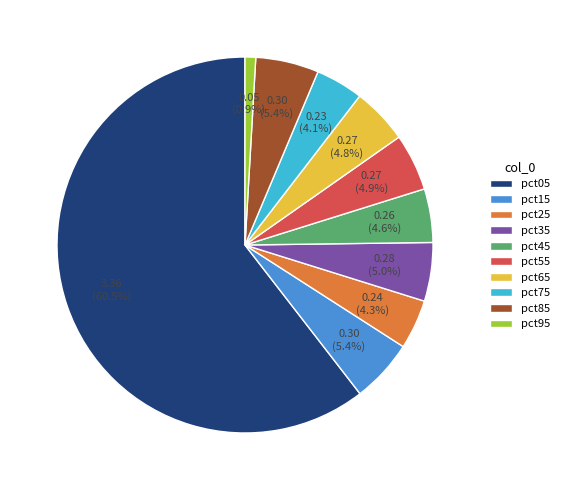

What is the majority slice?

pct05